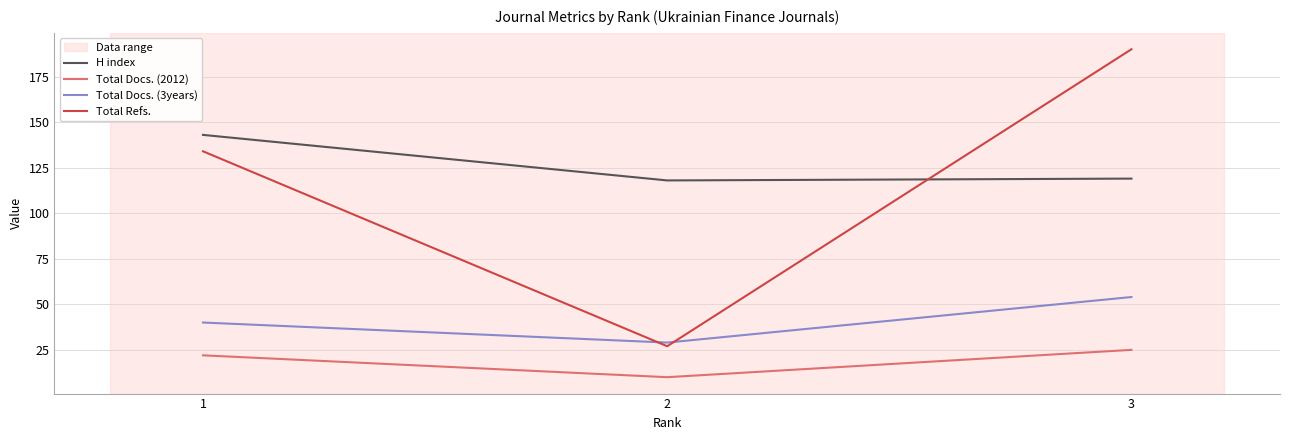

Reading right to left, extract all data points from this chart.

H index: 3=119	2=118	1=143
Total Docs. (2012): 3=25	2=10	1=22
Total Docs. (3years): 3=54	2=29	1=40
Total Refs.: 3=190	2=27	1=134